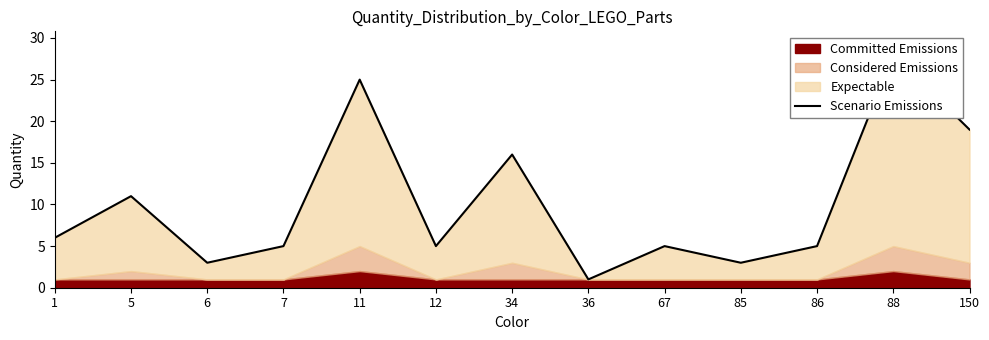

What is the smallest value displayed?

1